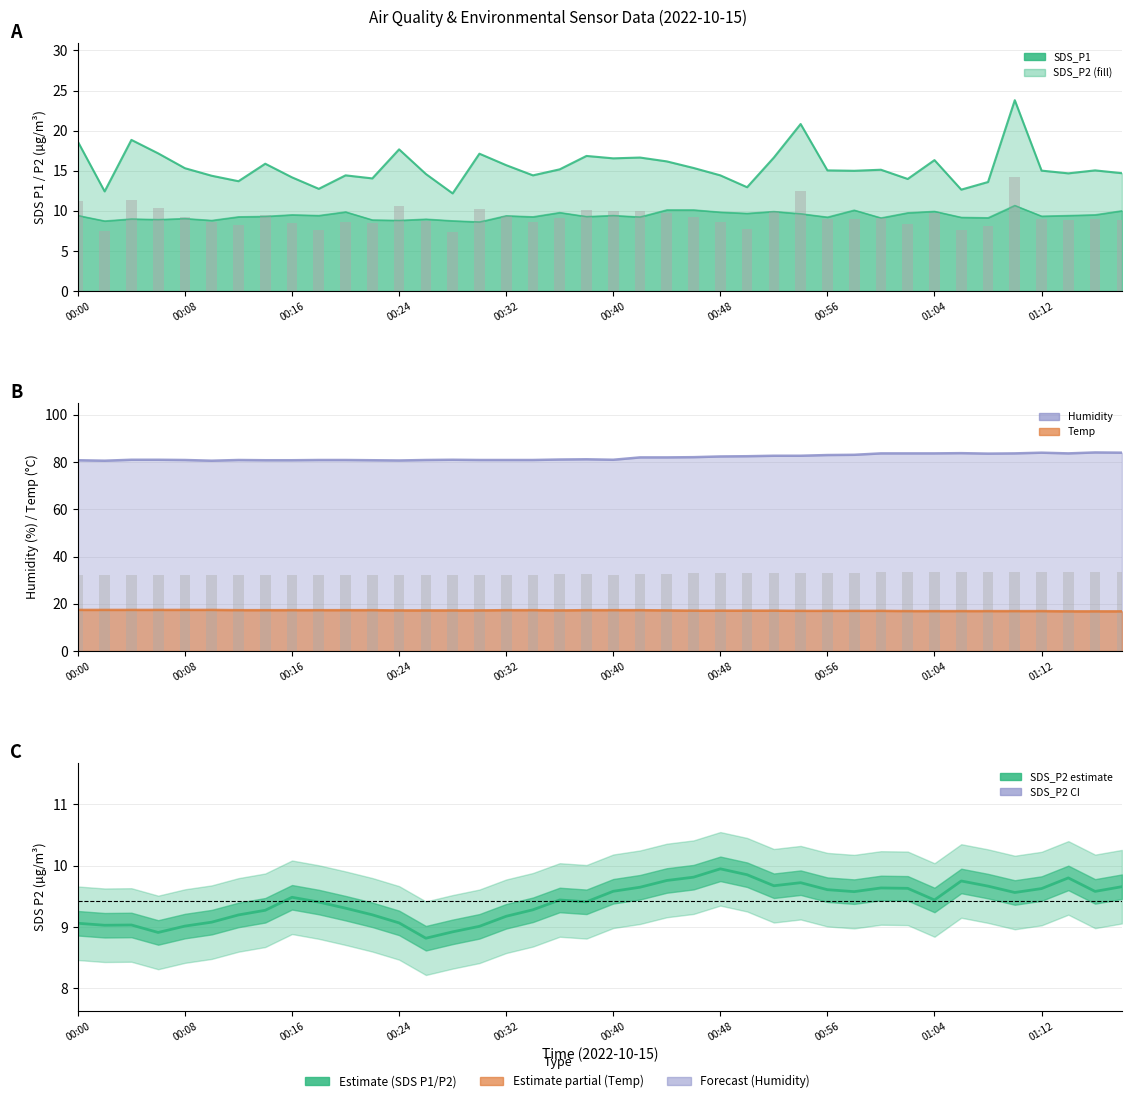

List the labels in order of SDS_P2 value, smallest first.

00:30, 00:02, 00:28, 00:10, 00:24, 00:22, 00:06, 00:26, 00:04, 00:08, 01:00, 01:08, 01:06, 00:56, 00:42, 00:12, 00:34, 00:38, 00:14, 01:12, 00:32, 00:00, 00:18, 00:40, 01:14, 00:16, 01:16, 00:54, 00:50, 01:02, 00:36, 00:48, 00:20, 00:52, 01:04, 01:18, 00:58, 00:44, 00:46, 01:10